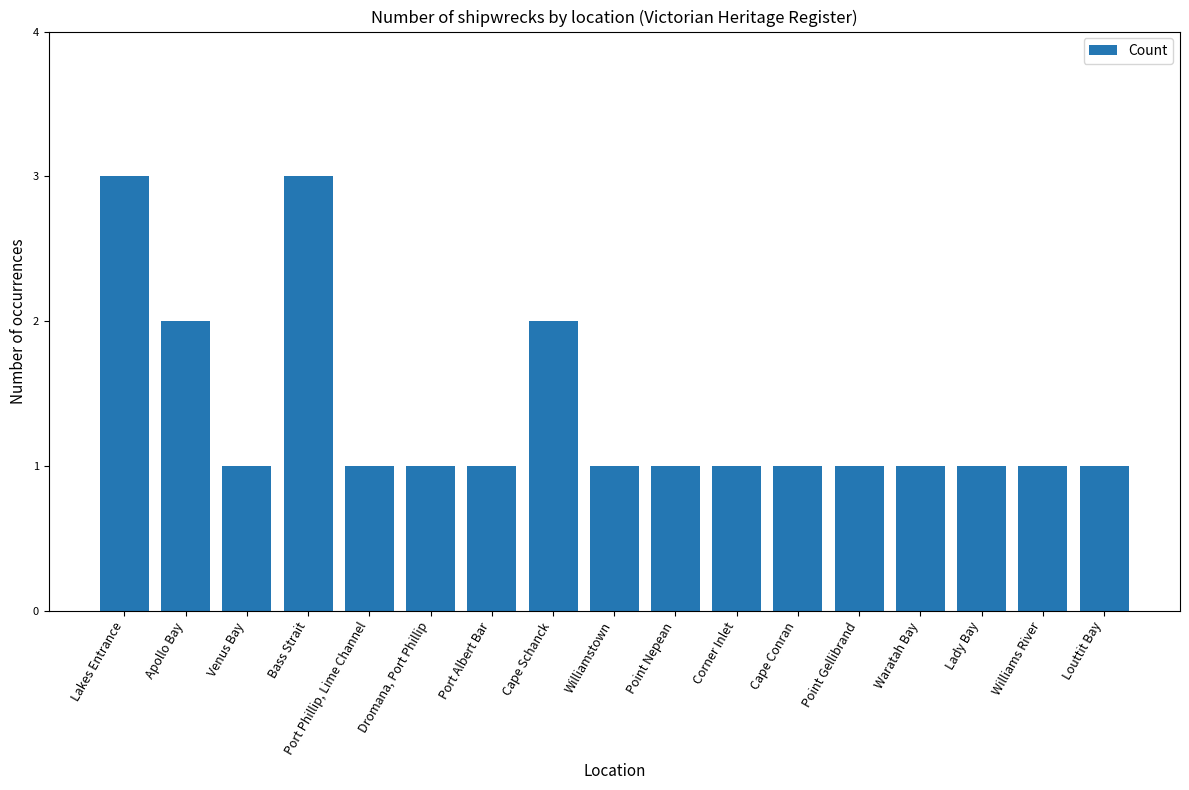

Approximately how many times larger is the value at Point Nepean compared to Cape Conran?

1.0